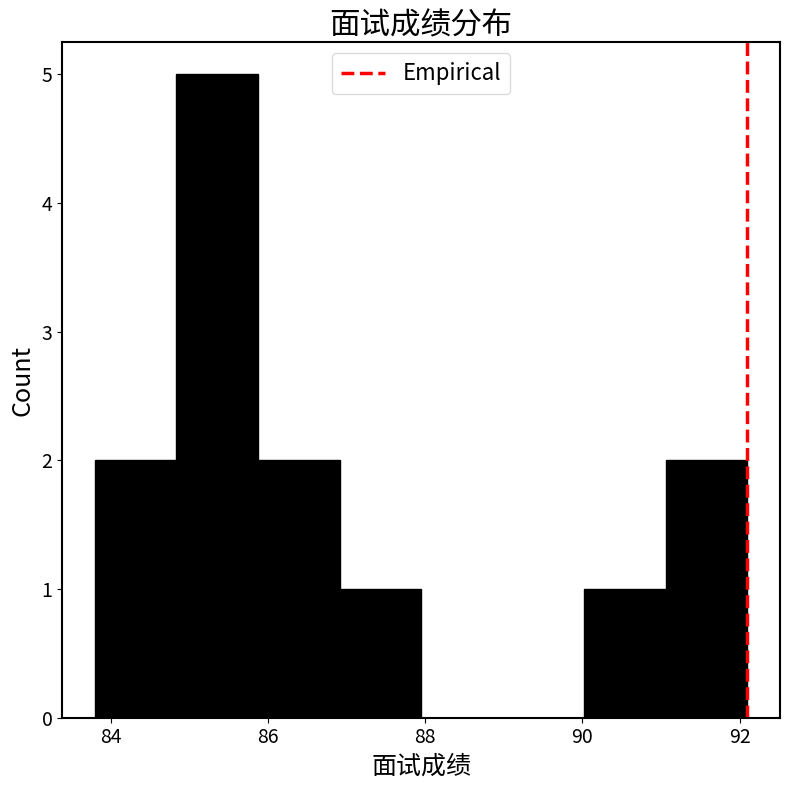

Reading left to right, list every bar in this chart as the range it spans on the x-axis followed by its height. Neither the bar edges nor the heights are printed on the chart, so give them approximately, as read against the axes.

83.8 to 84.8: 2
84.8 to 85.8: 5
85.8 to 87.0: 2
87.0 to 88.0: 1
88.0 to 89.0: 0
89.0 to 90.0: 0
90.0 to 91.0: 1
91.0 to 92.2: 2